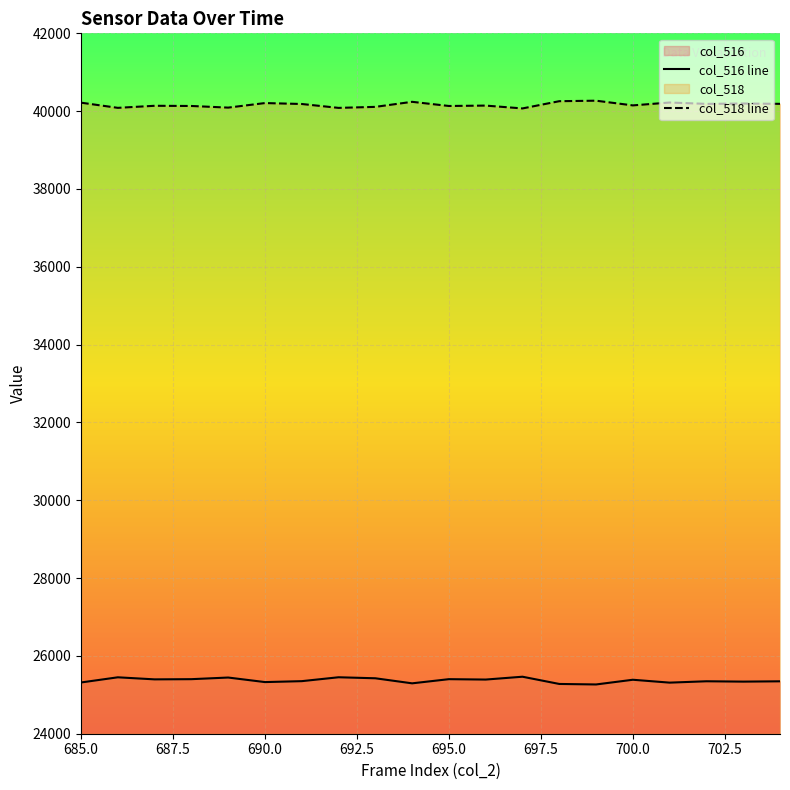

Reading right to left, transcribe all the data shown in this chart.

col_516: 25347	25339	25348	25313	25387	25266	25279	25465	25392	25402	25295	25425	25451	25351	25327	25444	25402	25397	25450	25317
col_518: 40188	40196	40187	40222	40148	40269	40256	40070	40143	40133	40240	40110	40084	40184	40208	40091	40133	40138	40085	40218